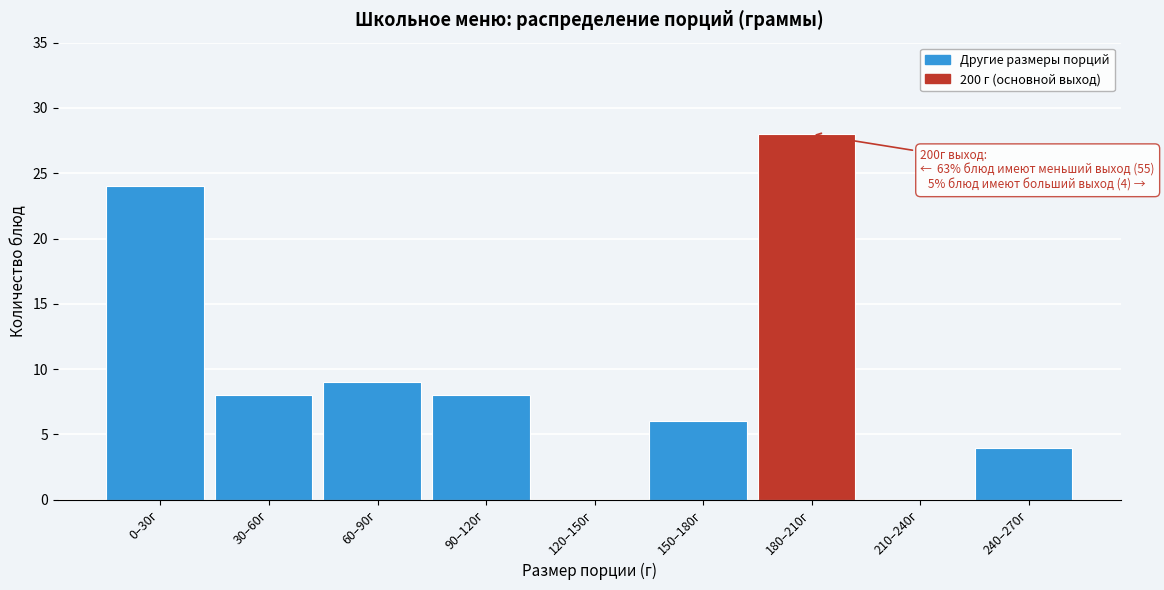

Reading left to right, extract all data points from this chart.

0–30г=24	30–60г=8	60–90г=9	90–120г=8	120–150г=0	150–180г=6	180–210г=28	210–240г=0	240–270г=4